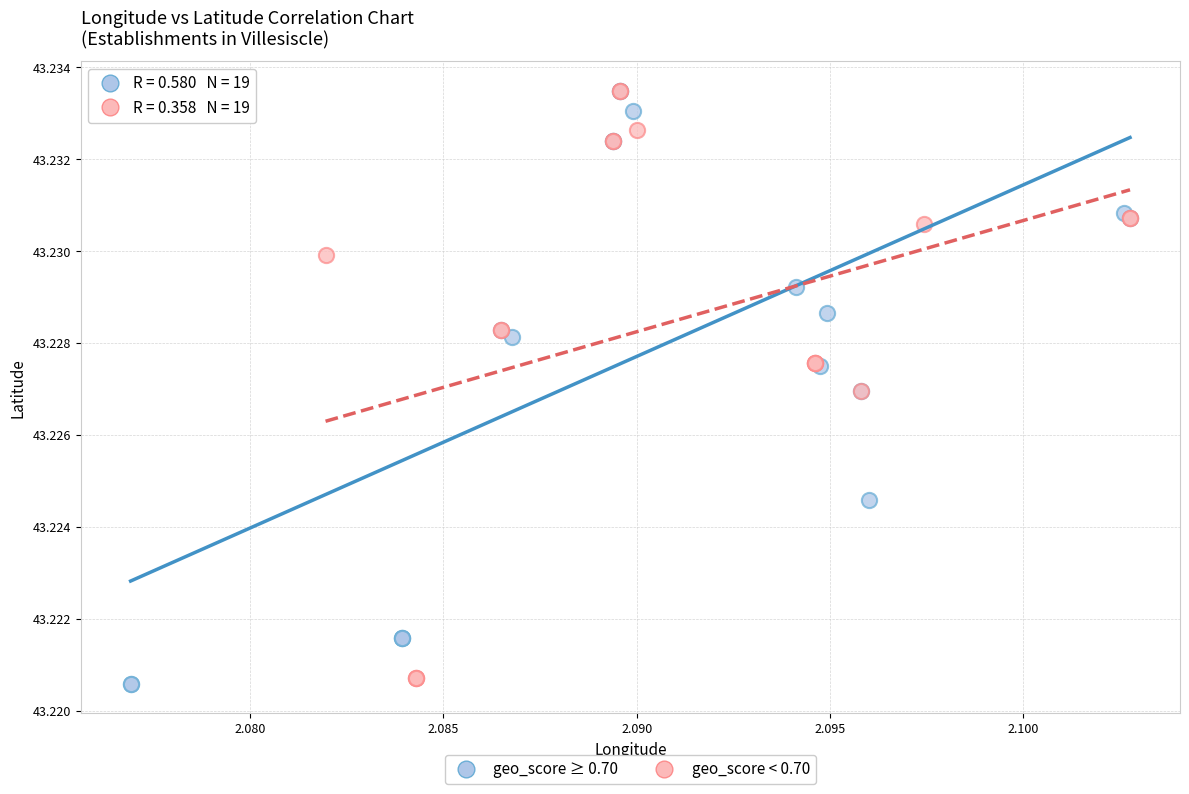

What are all the series names shown in the legend?

geo_score ≥ 0.70, geo_score < 0.70